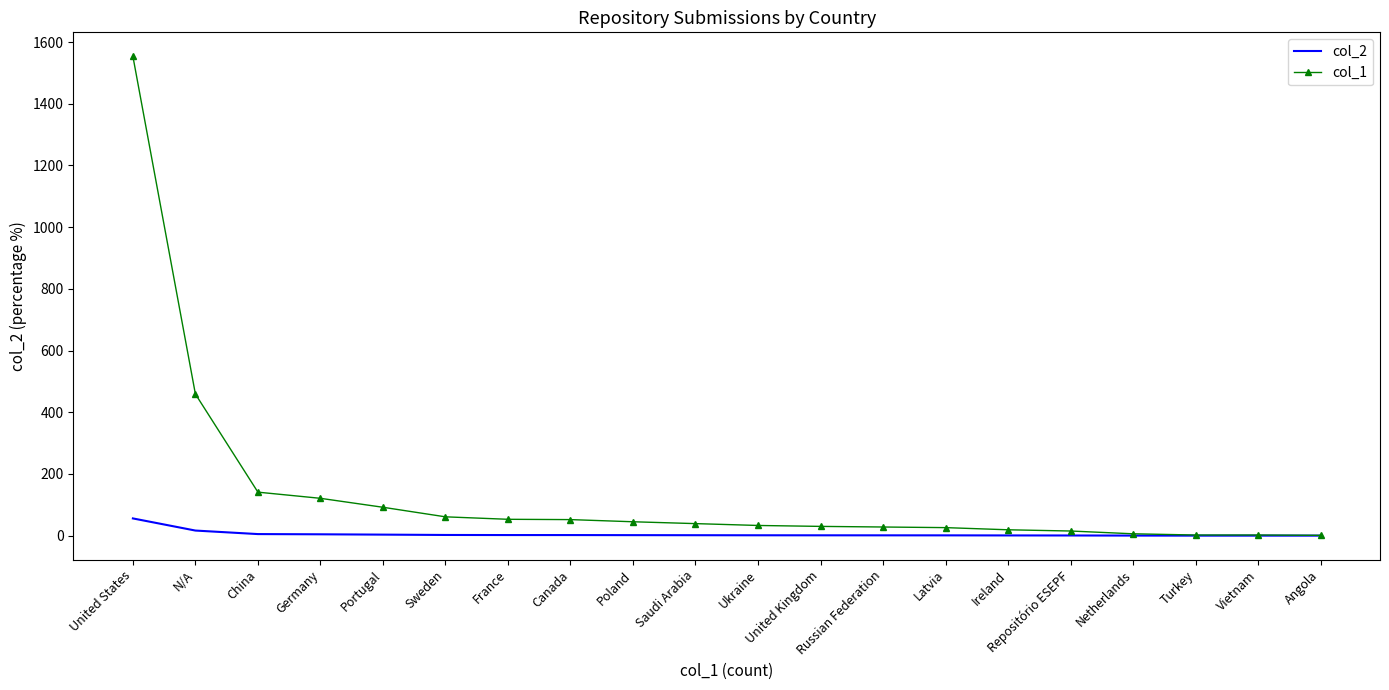

Which series has the largest range (max minus min)?

col_1